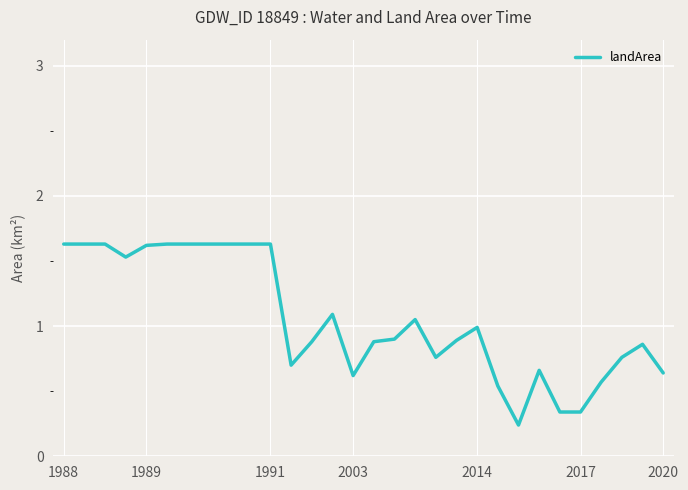

What is the maximum value shown in the chart?

1.6